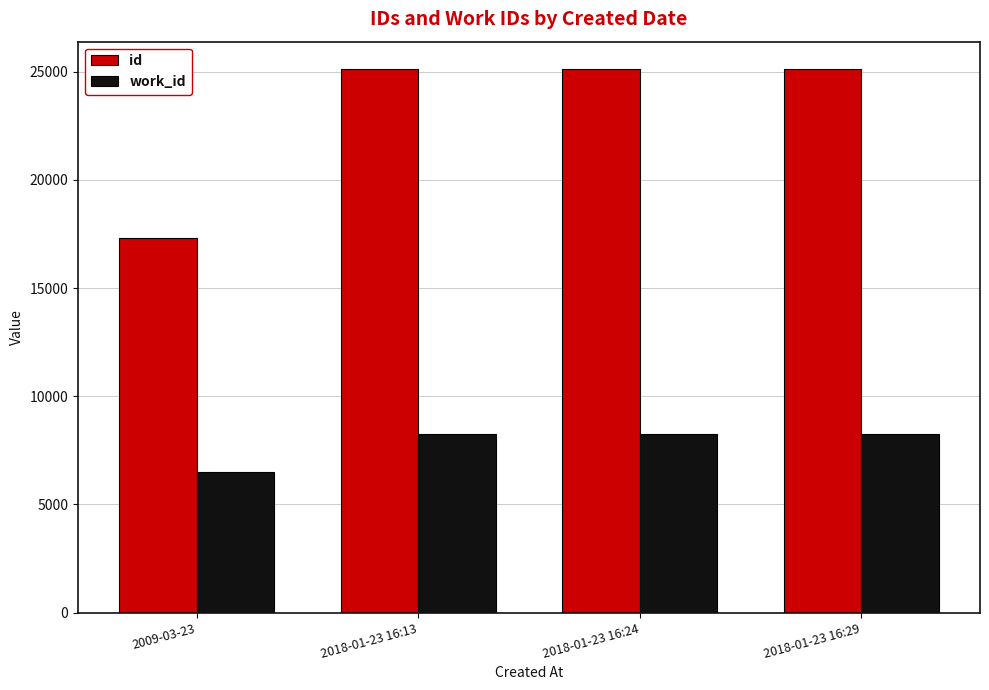

The work_id series shows 12328 at 2018-01-23 16:29. True or false?

False